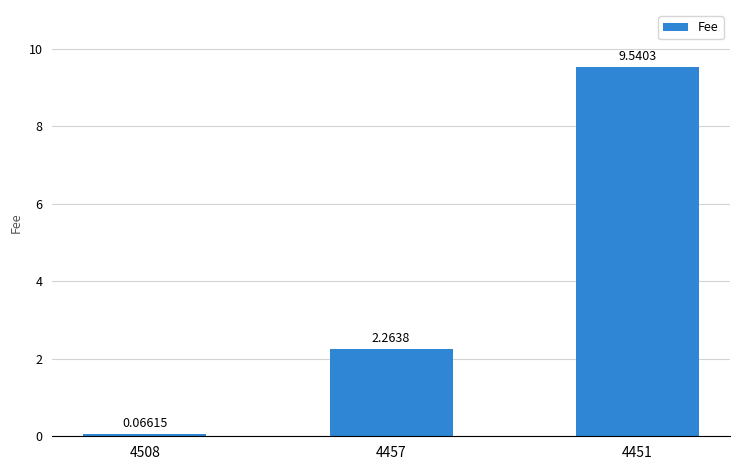

What is the sum of all values?

11.9